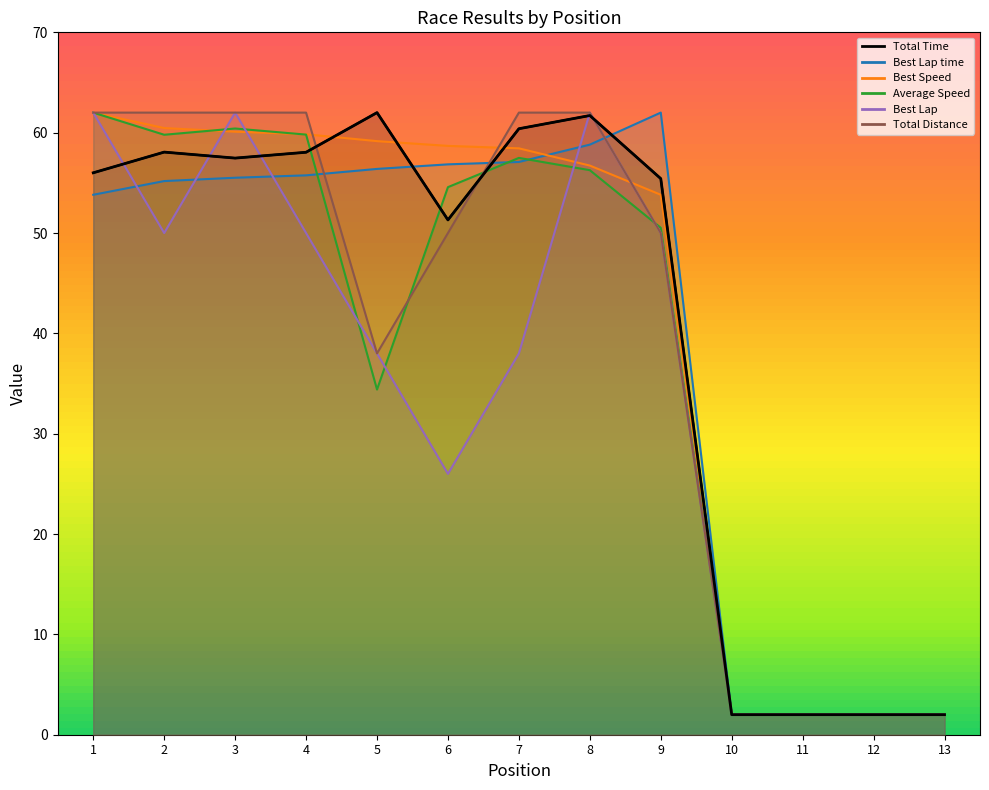

True or false: Total Time has more than 1 interior local peaks.

True